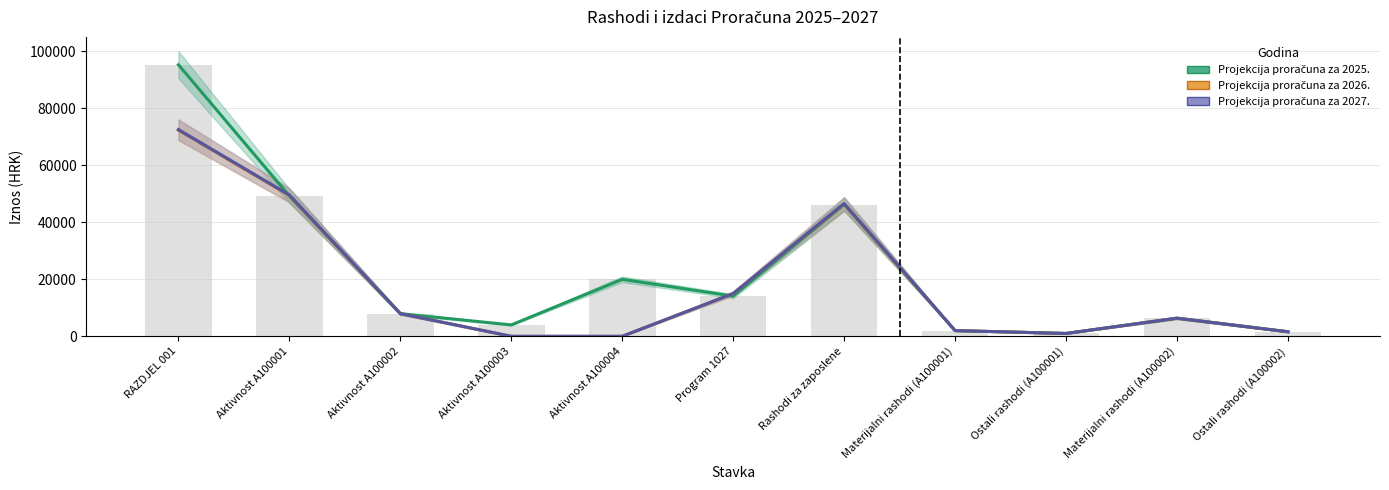

Is it true that Projekcija proračuna za 2025. equals 7960 at Aktivnost A100002?

True